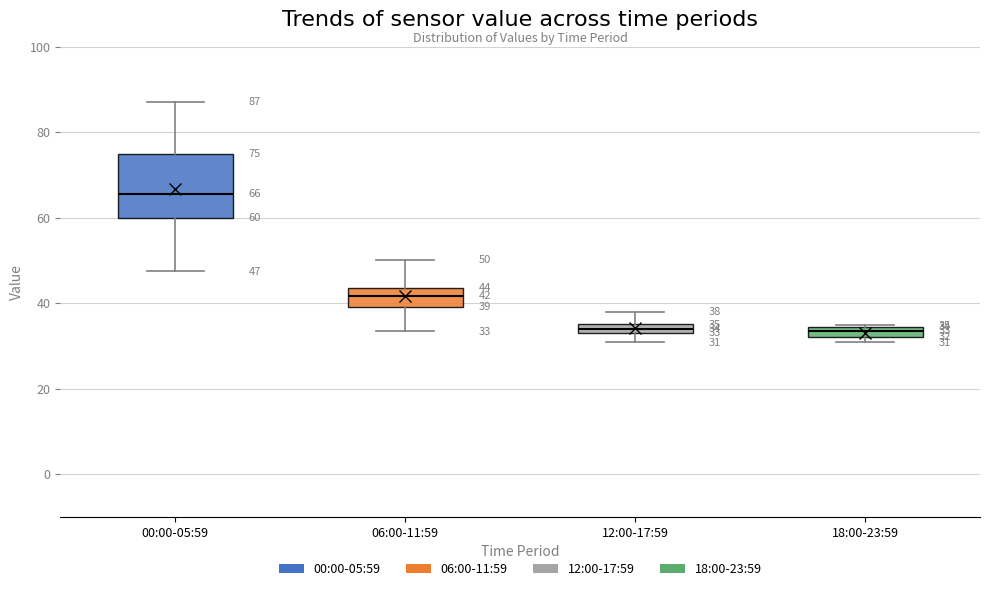

Comparing the boxes themselves (not the whiskers), which one is the tallest?

00:00-05:59